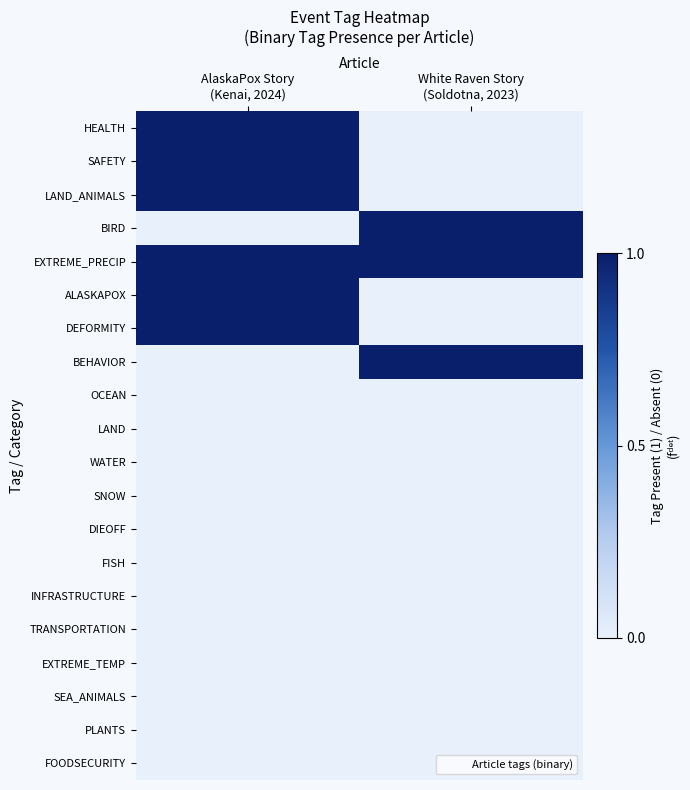

Which has a higher value, White Raven Story
(Soldotna, 2023) or AlaskaPox Story
(Kenai, 2024)?

AlaskaPox Story
(Kenai, 2024)